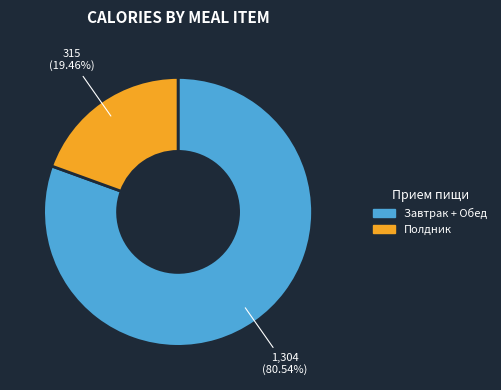

Is there any slice that represents more than half of the pie?

Yes